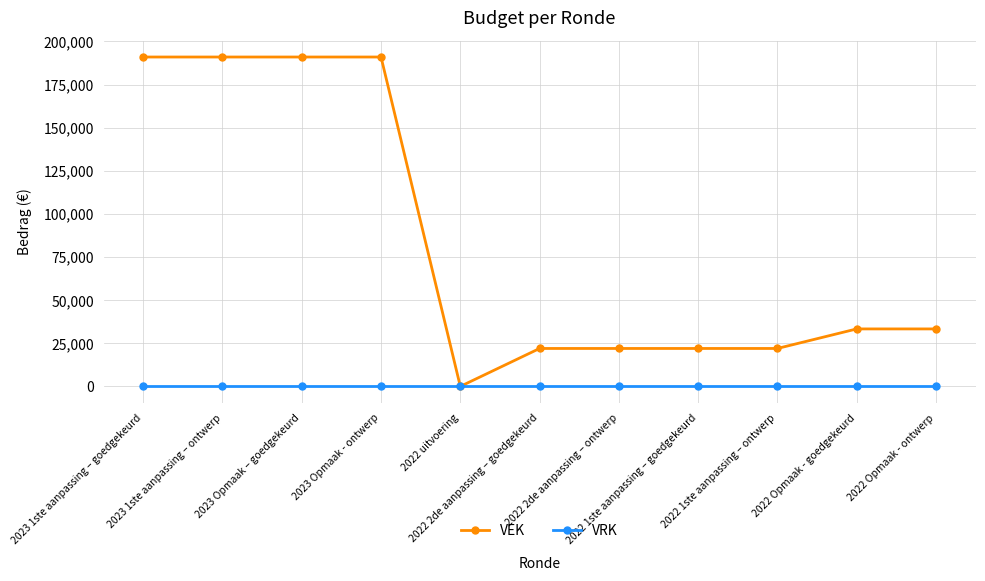

What is the greatest value displayed?

191000